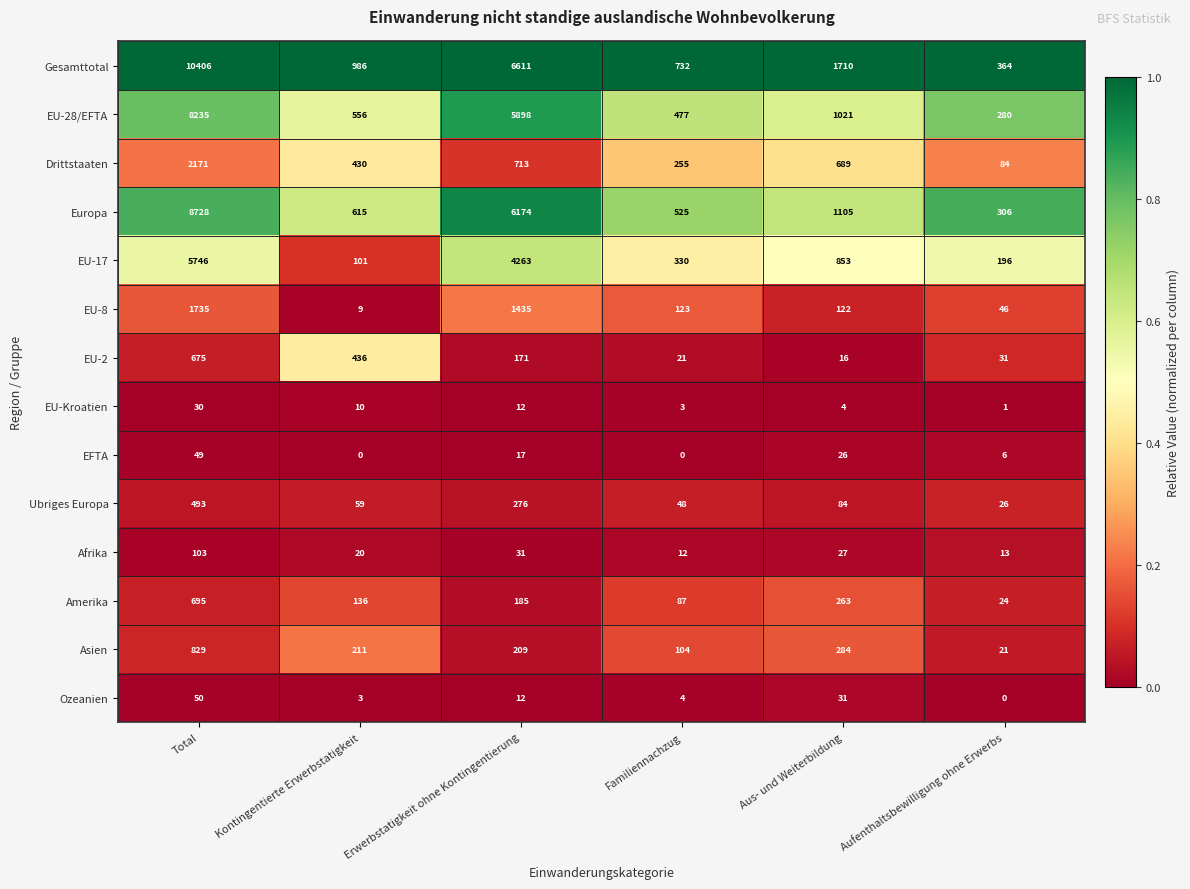

Which series changed the most between Kontingentierte Erwerbstatigkeit and Aufenthaltsbewilligung ohne Erwerbs?

Gesamttotal